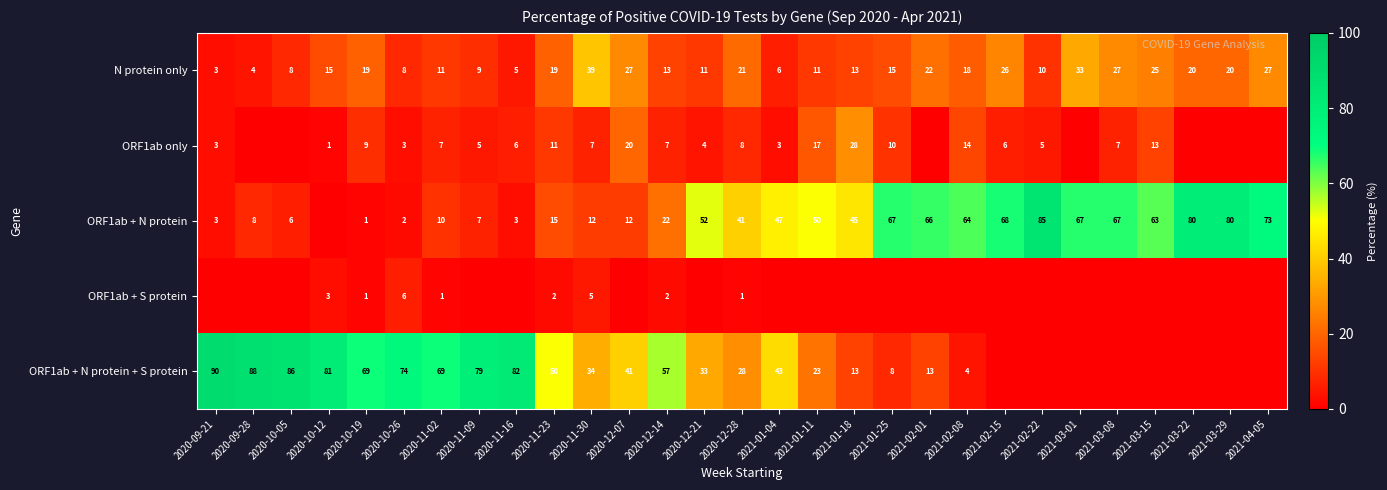

The ORF1ab only series shows 3 at 2020-11-09. True or false?

False